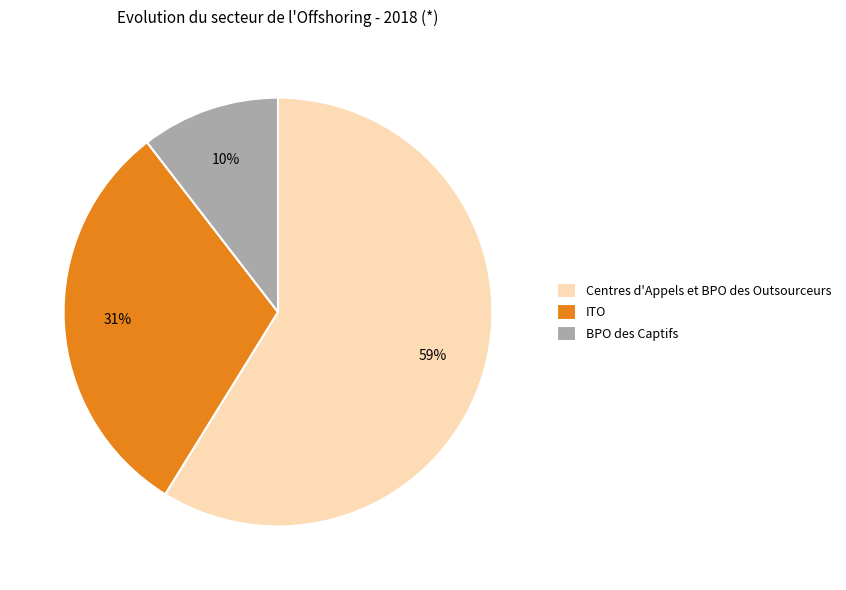

The Centres d'Appels et BPO des Outsourceurs slice represents 59% of the pie. True or false?

True